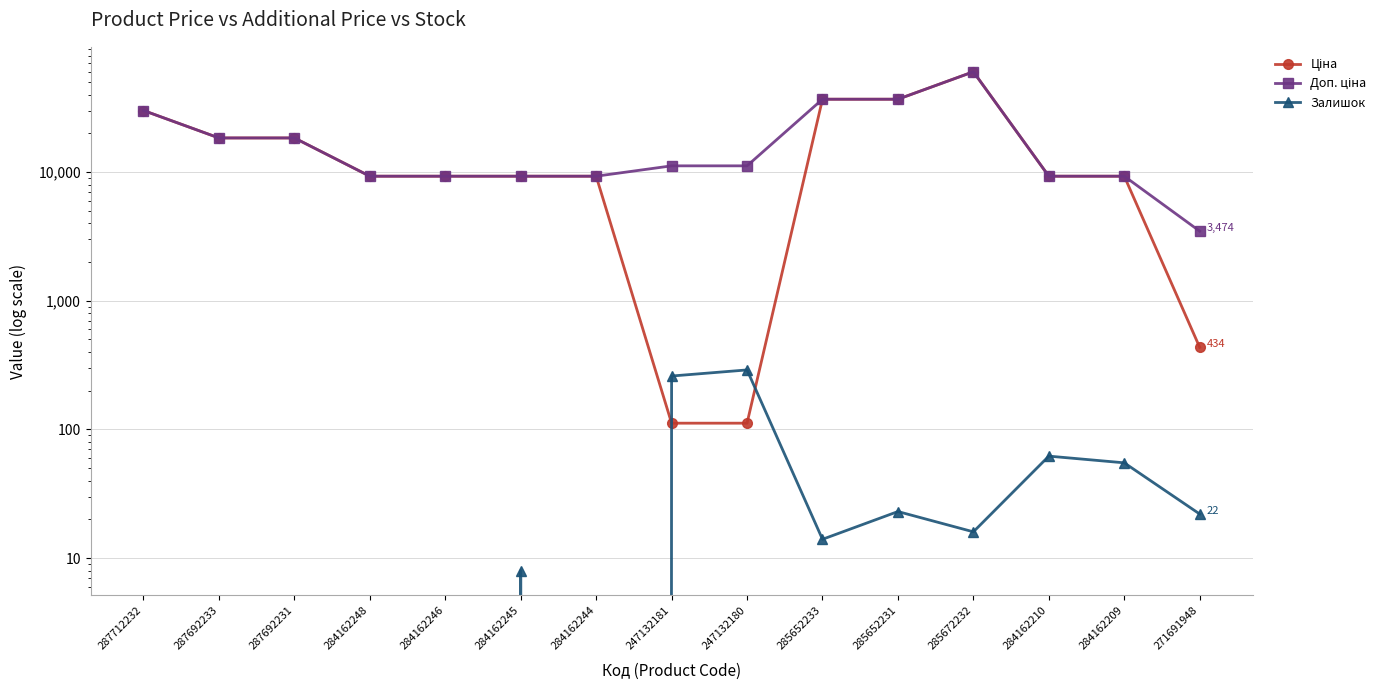

Reading left to right, transcribe all the data shown in this chart.

Ціна: 30102.8	18420.9	18420.9	9290.5	9290.5	9290.5	9290.5	111.8	111.8	36841.8	36841.8	60205.6	9290.5	9290.5	434.3
Доп. ціна: 30102.8	18420.9	18420.9	9290.5	9290.5	9290.5	9290.5	11182.0	11182.0	36841.8	36841.8	60205.6	9290.5	9290.5	3474.1
Залишок: 0.0	0.0	0.0	0.0	0.0	8.0	0.0	260.0	290.0	14.0	23.0	16.0	62.0	55.0	22.0